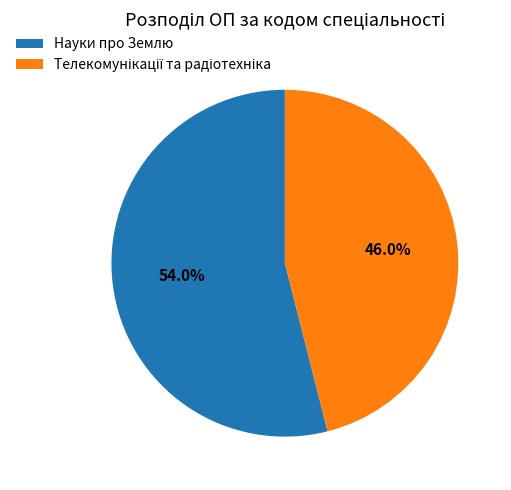

Which category has the biggest portion of the pie?

Науки про Землю